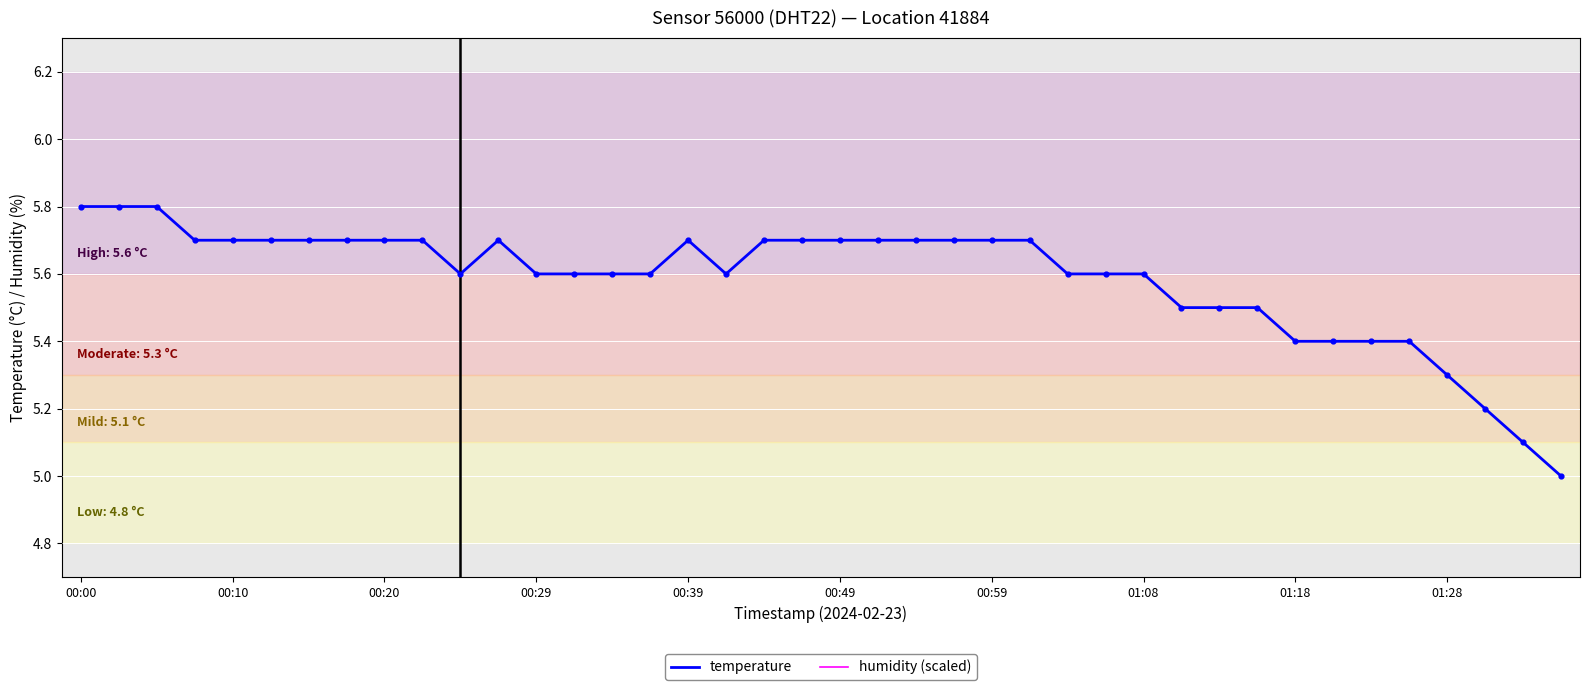

Which series has the widest spread of Y values?

temperature